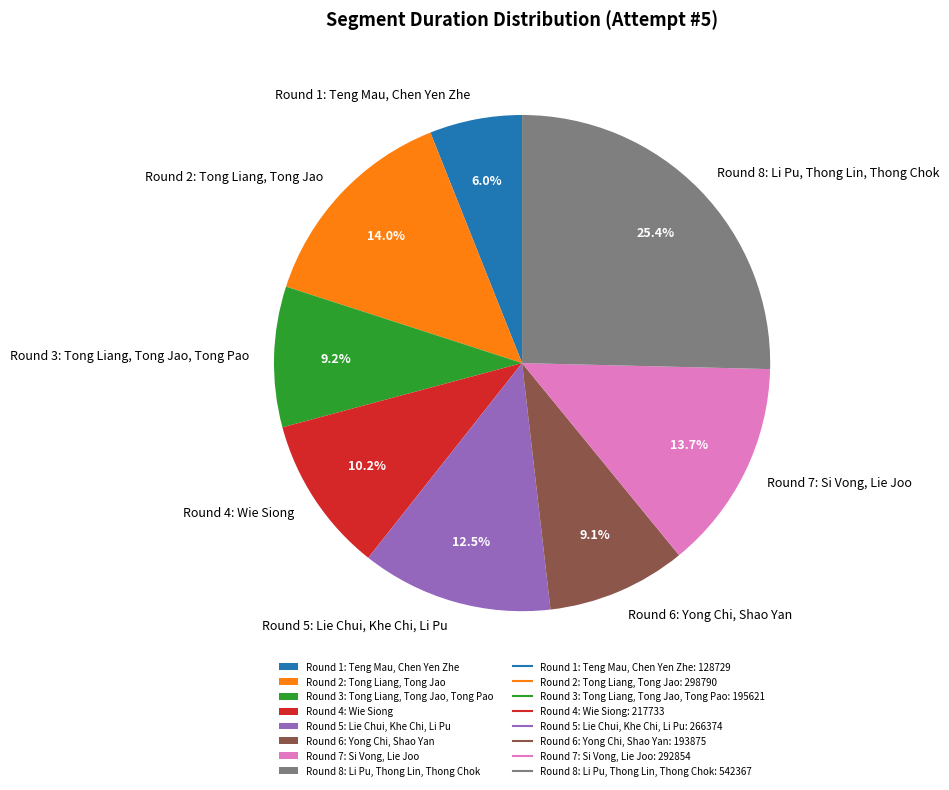

Between Round 4: Wie Siong and Round 6: Yong Chi, Shao Yan, which is larger?

Round 4: Wie Siong